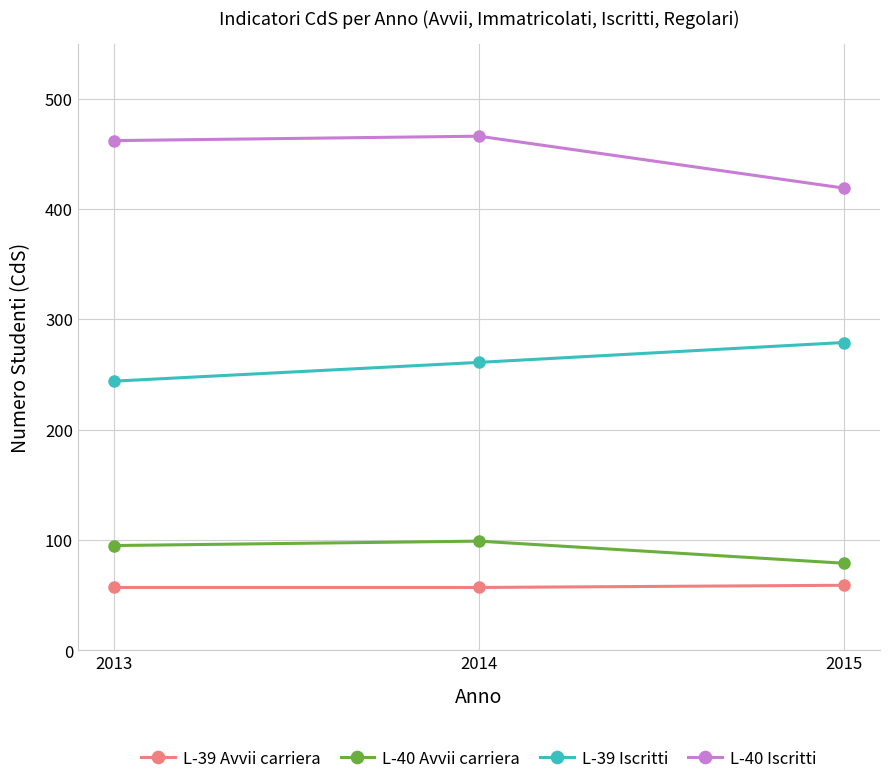

Rank the series by their maximum value, from lowest to highest.

L-39 Avvii carriera, L-40 Avvii carriera, L-39 Iscritti, L-40 Iscritti